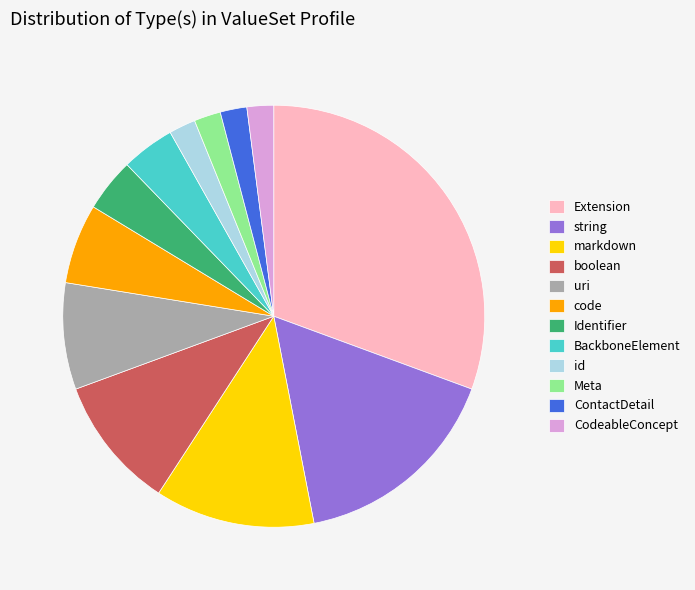

Is the sum of ContactDetail and code greater than half?

No